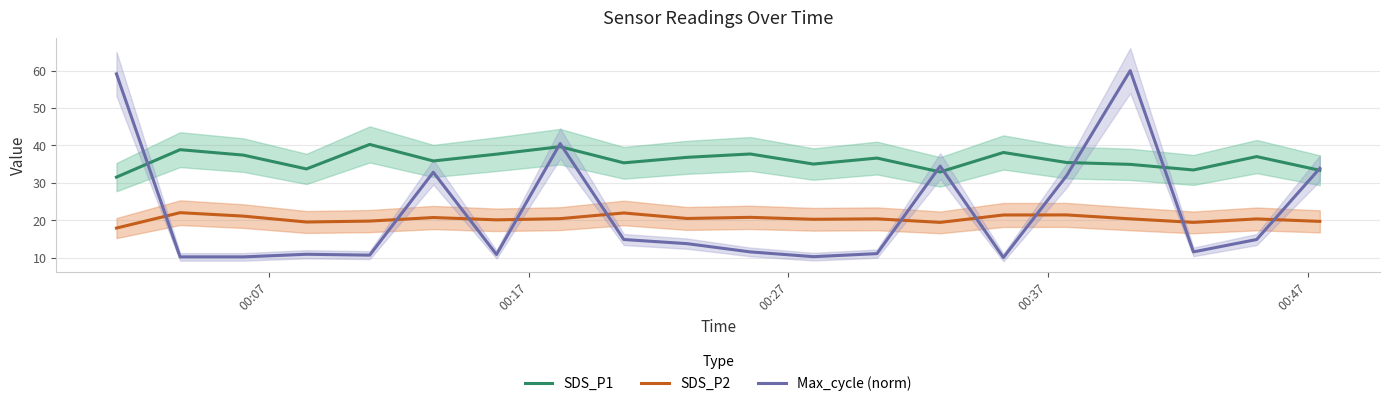

How many intersections are there between Max_cycle (norm) and SDS_P2?

10